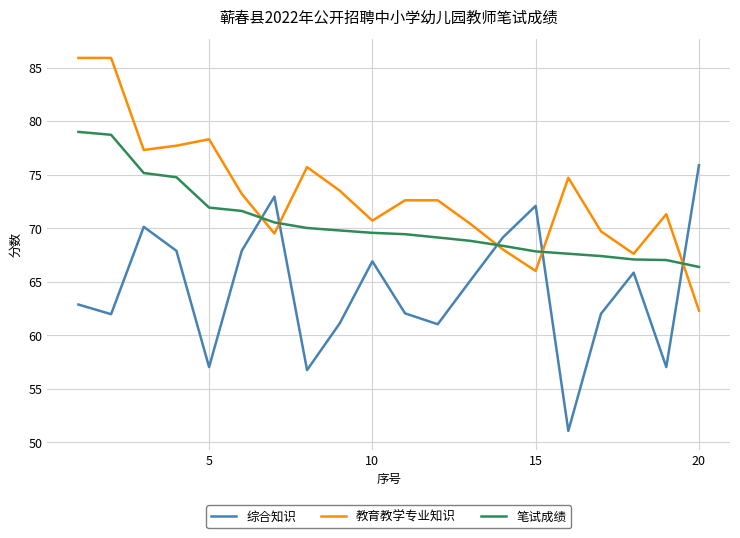

What is the greatest value displayed?

85.9